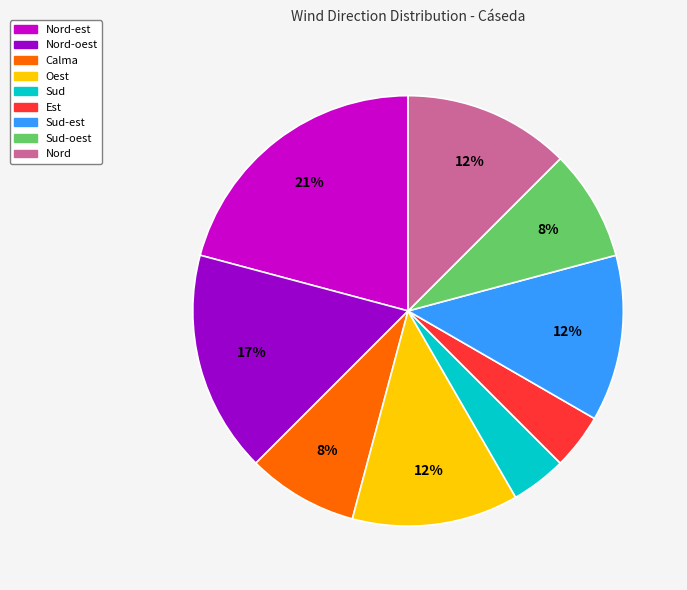

To the nearest percent, what is the average slice percentage?

11%